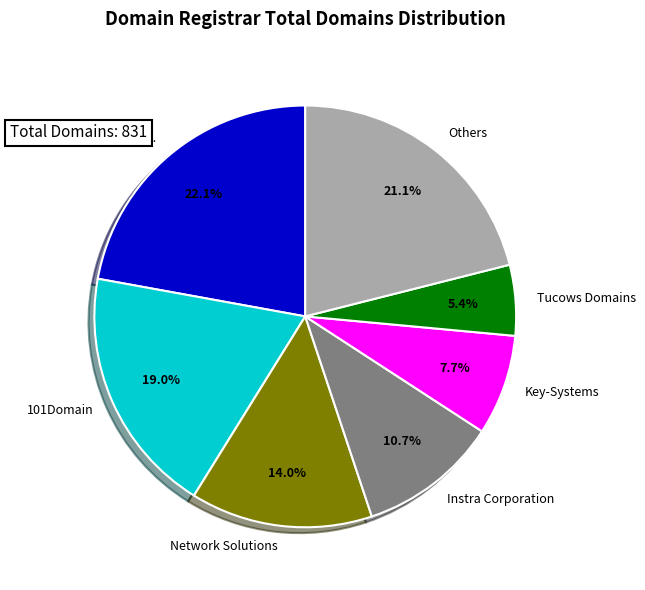

Does Key-Systems account for over 50% of the chart?

No